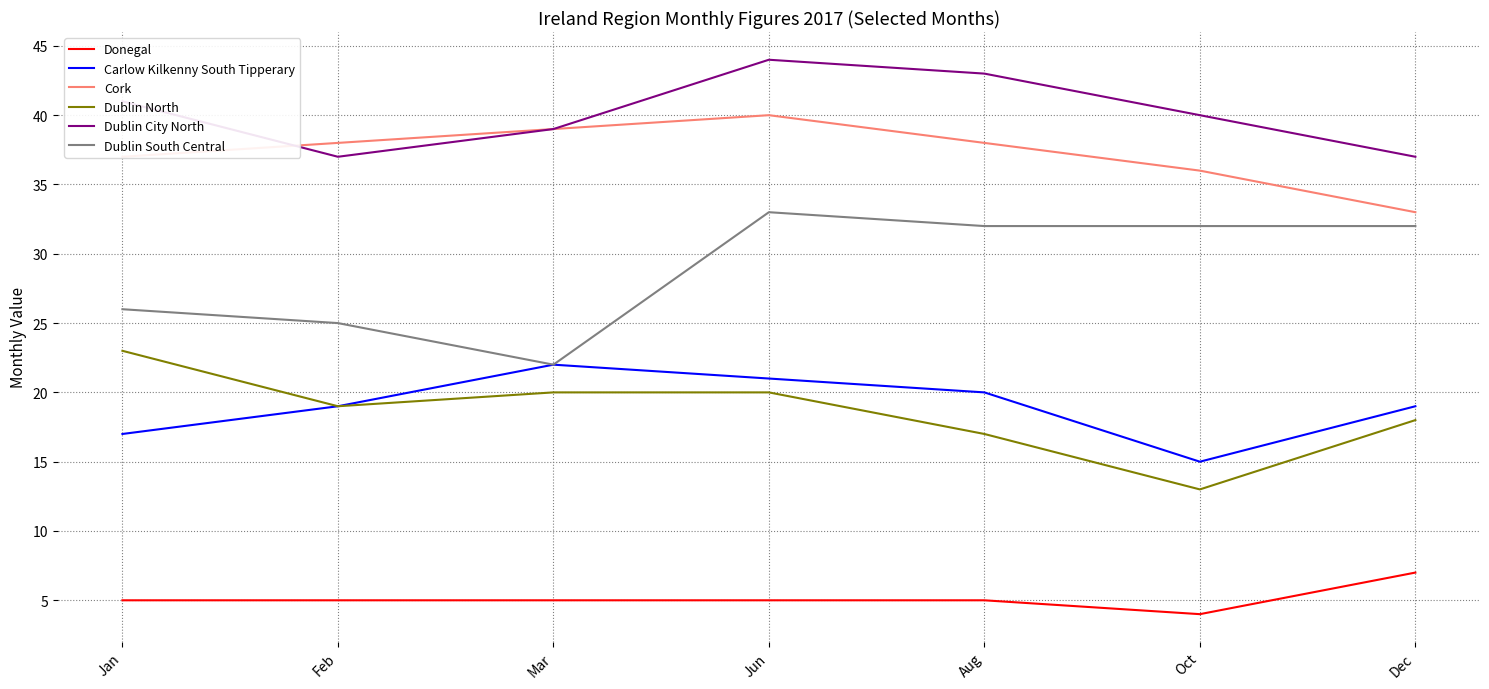

What is the sum of the Dublin City North values at Jun and Dec?

81